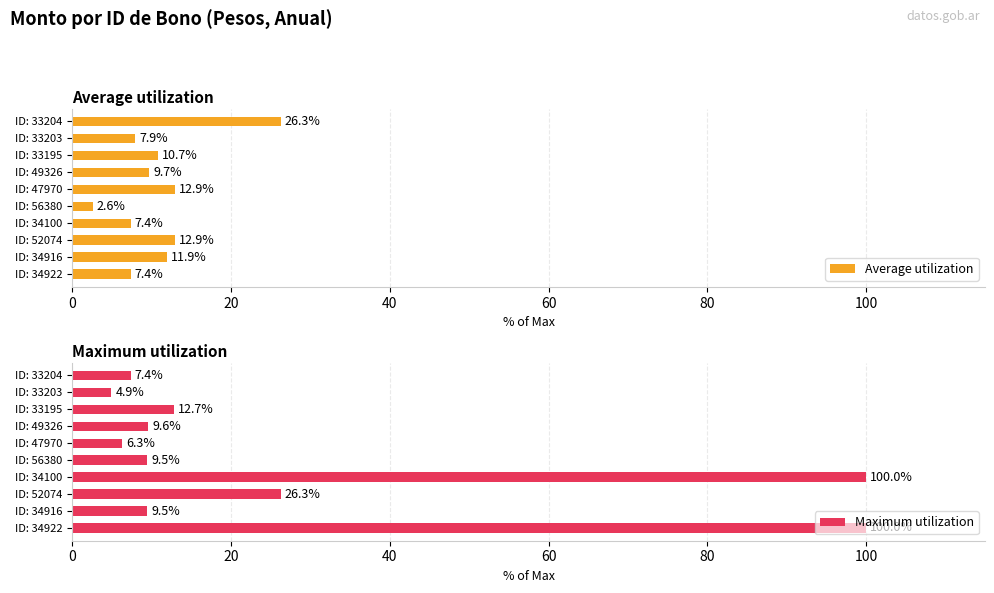

How many bars are there in each group?

2